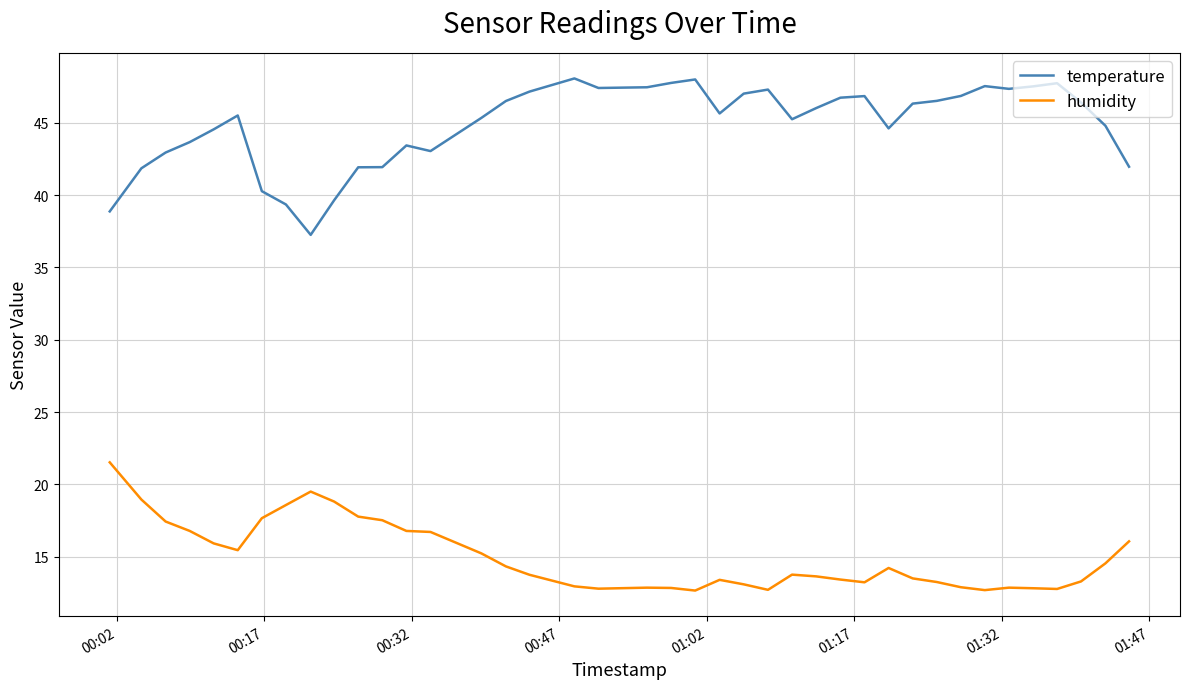

What is the minimum value shown in the chart?

12.7